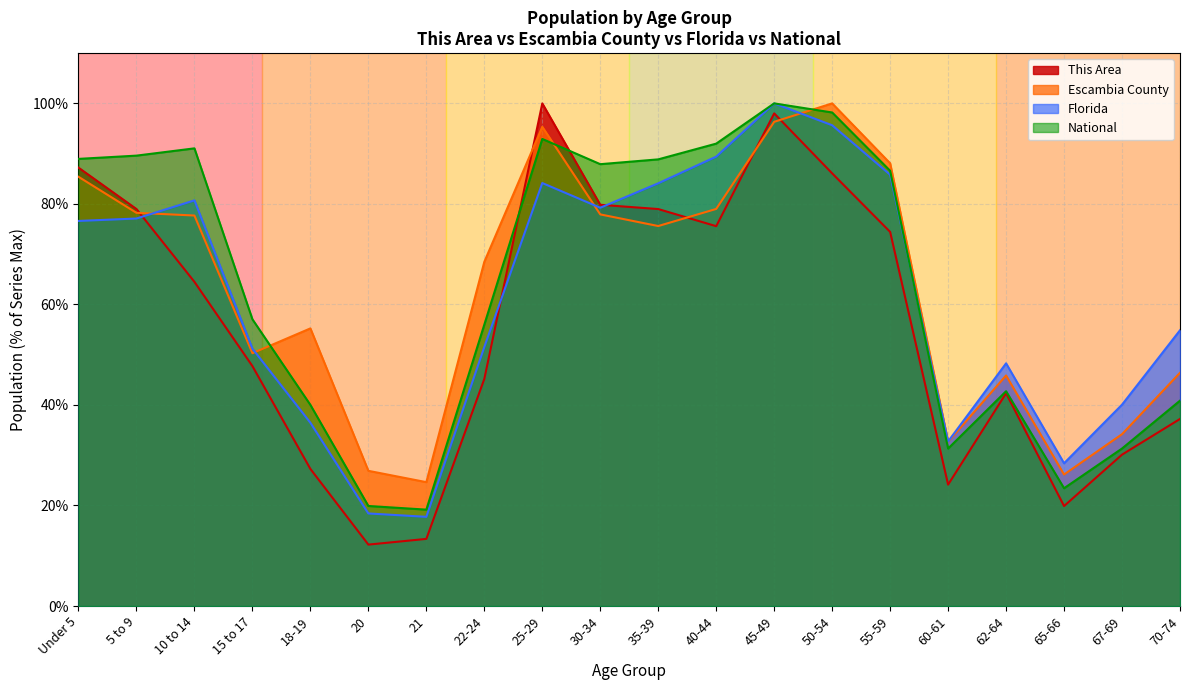

At which category does Escambia County reach its first local valley?

15 to 17